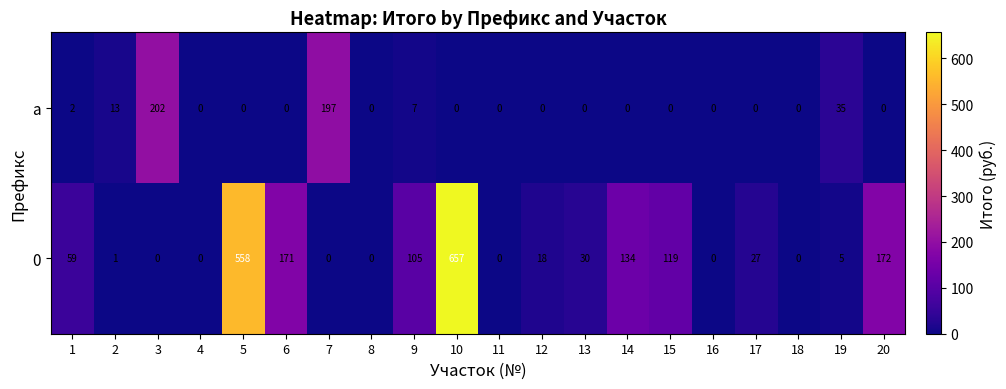

Rank the series by their average value, from lowest to highest.

а, 0